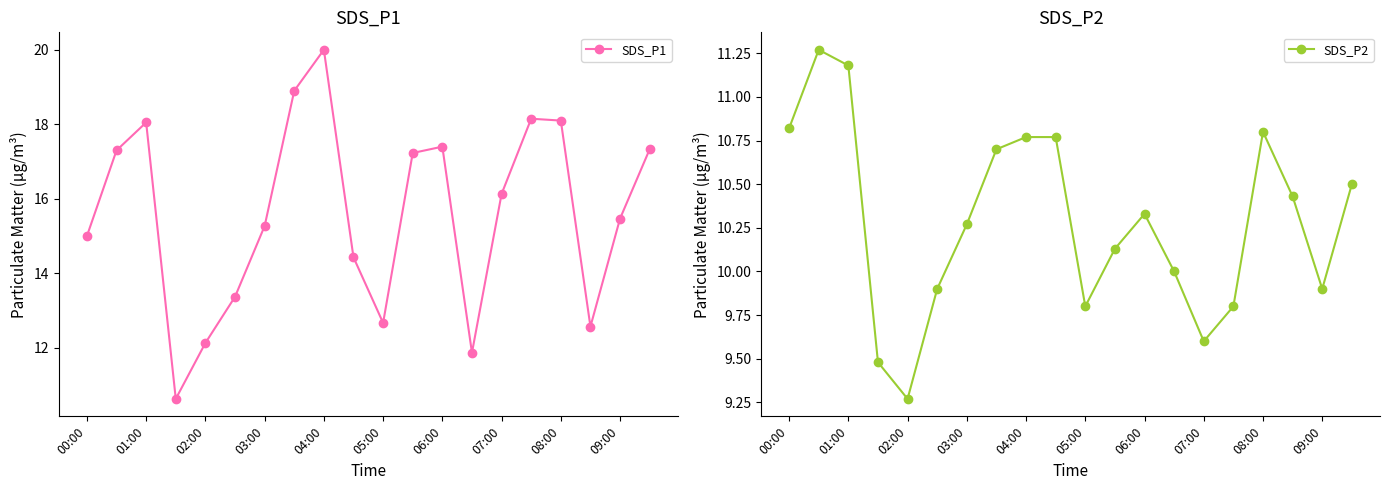

How many data points in SDS_P1 are above 16?

10